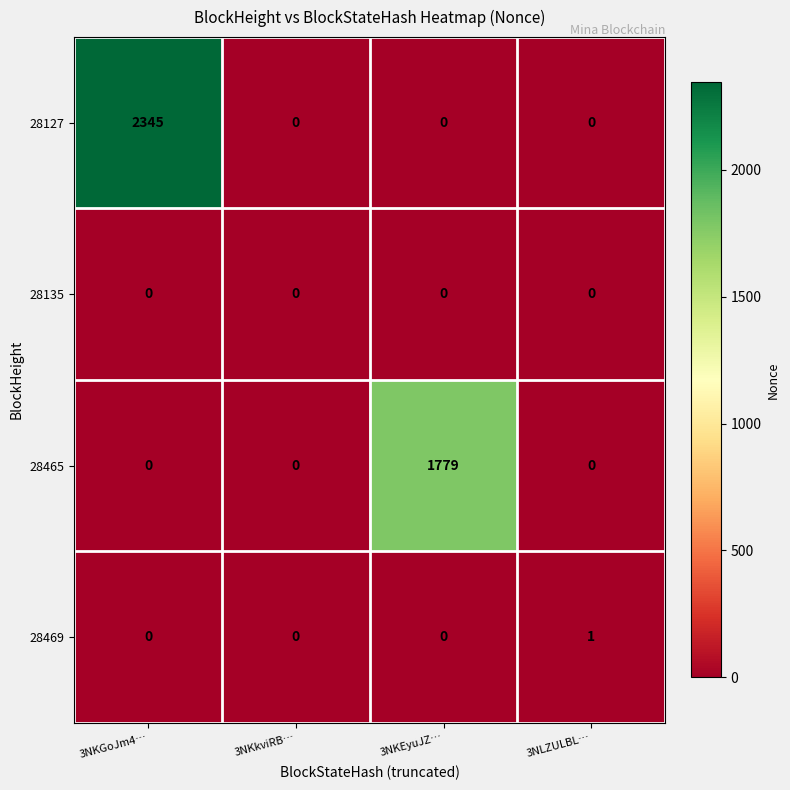

Count the number of categories in the chart.

4